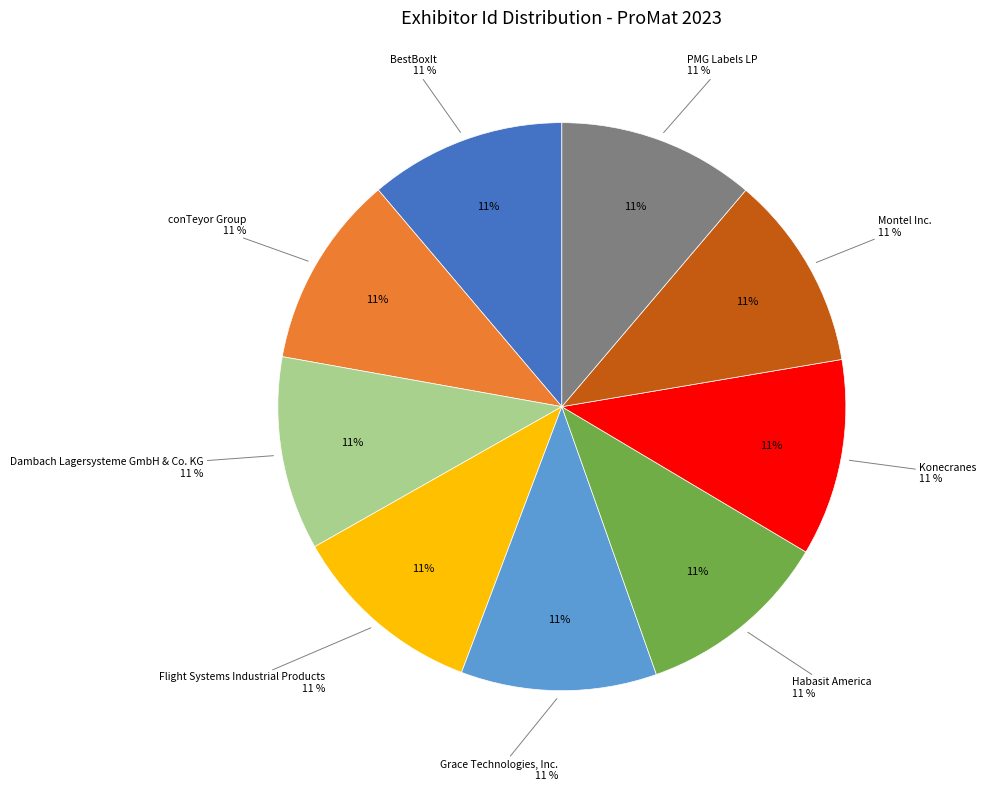

Is it true that Dambach Lagersysteme GmbH & Co. KG is 11% of the pie?

True